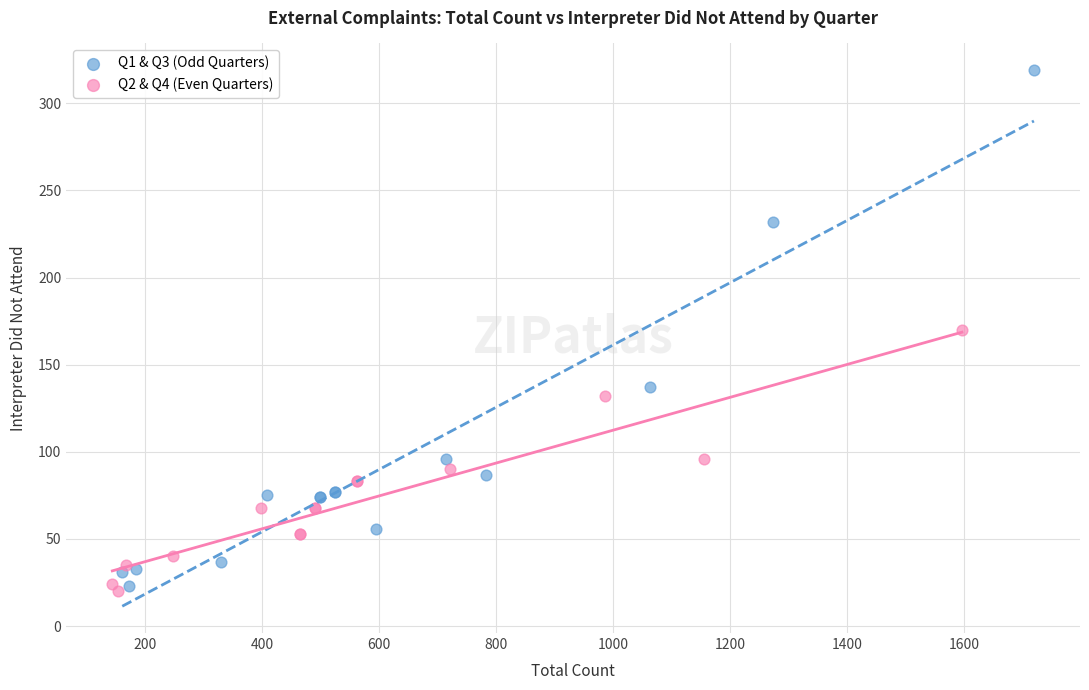

Which series contains the lowest Y value?

Q2 & Q4 (Even Quarters)